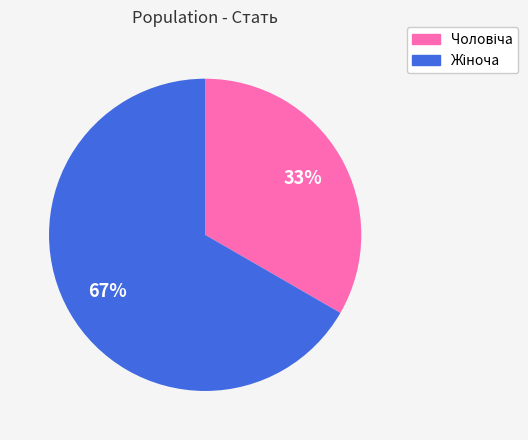

Does any single category account for the majority?

Yes